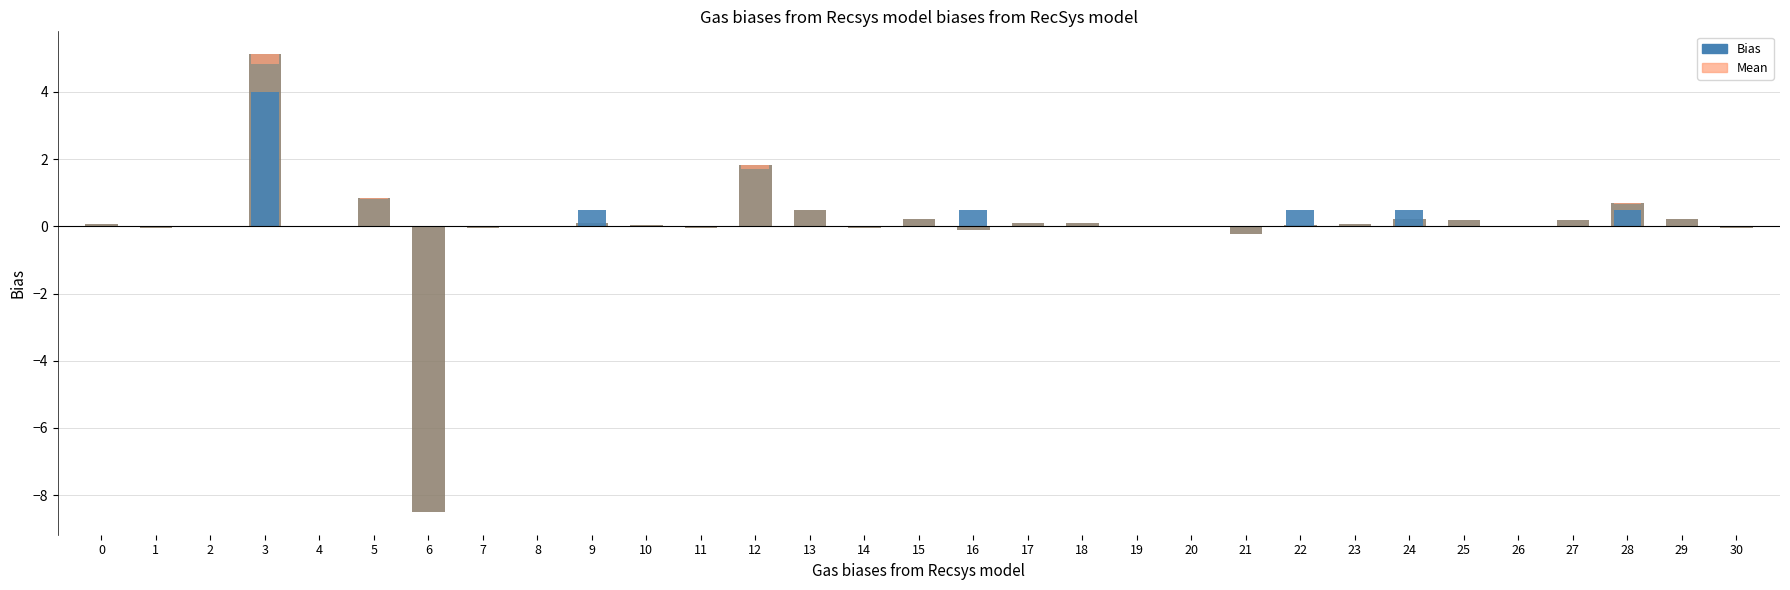

The value of Bias at 1 is 0.0. True or false?

True